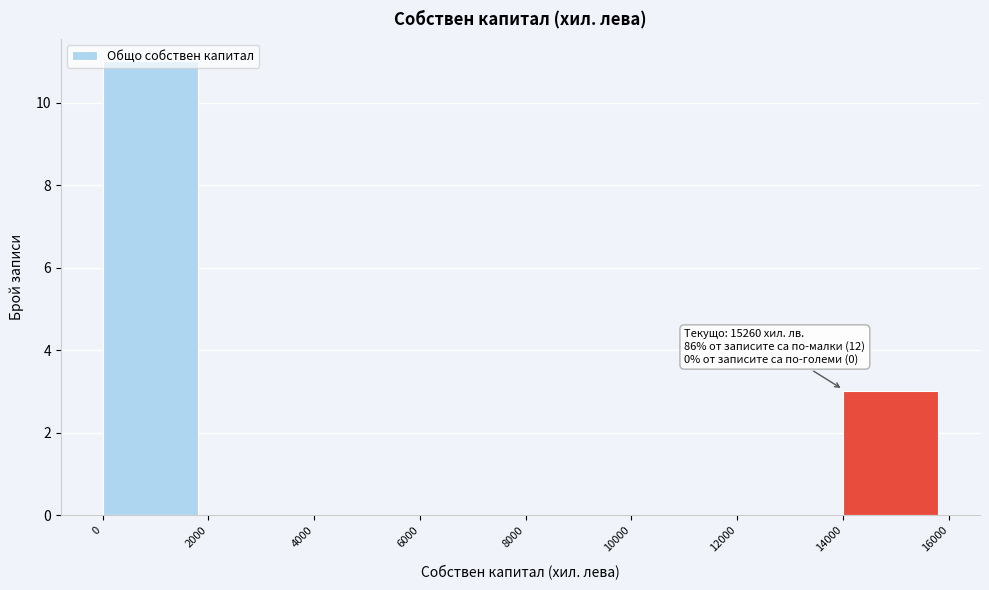

Over which range of the x-axis is the bar tallest?

0 to 2000